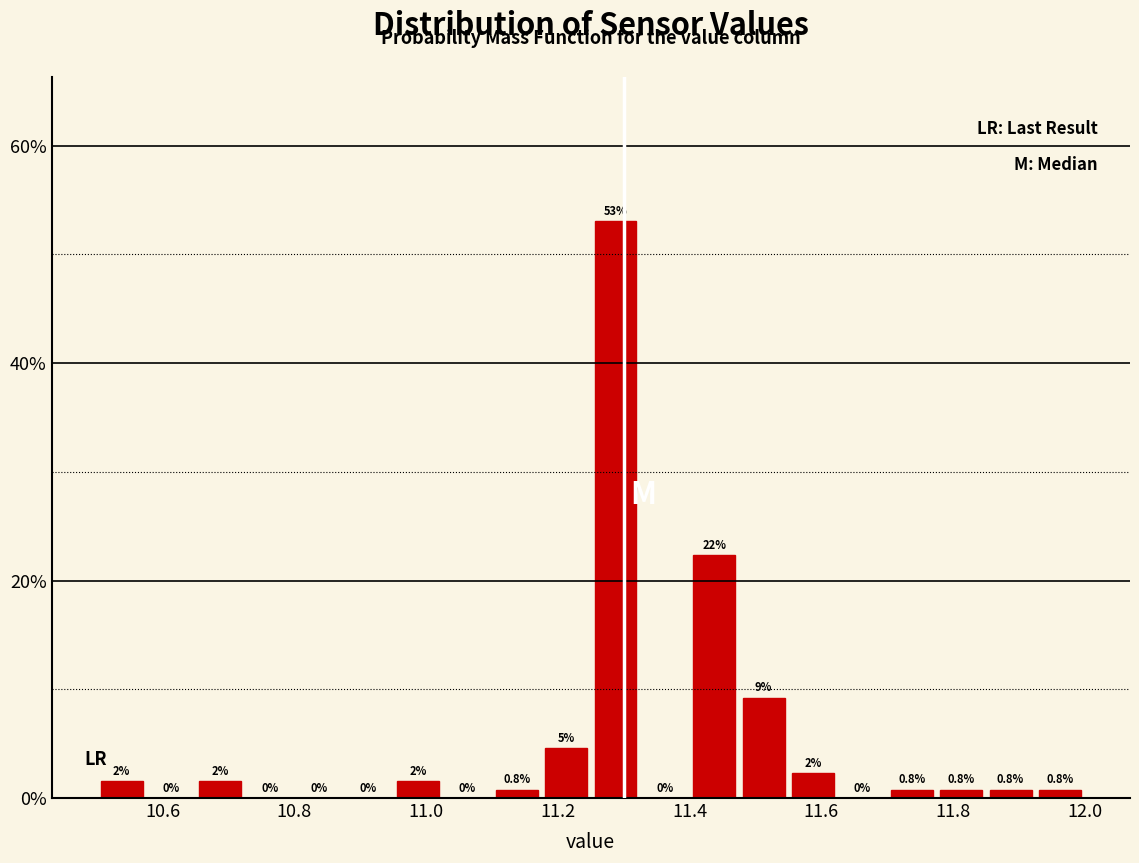

Around what value on the x-axis is the tallest bar? Give the approximate position of its centre, as read against the axis.

11.28